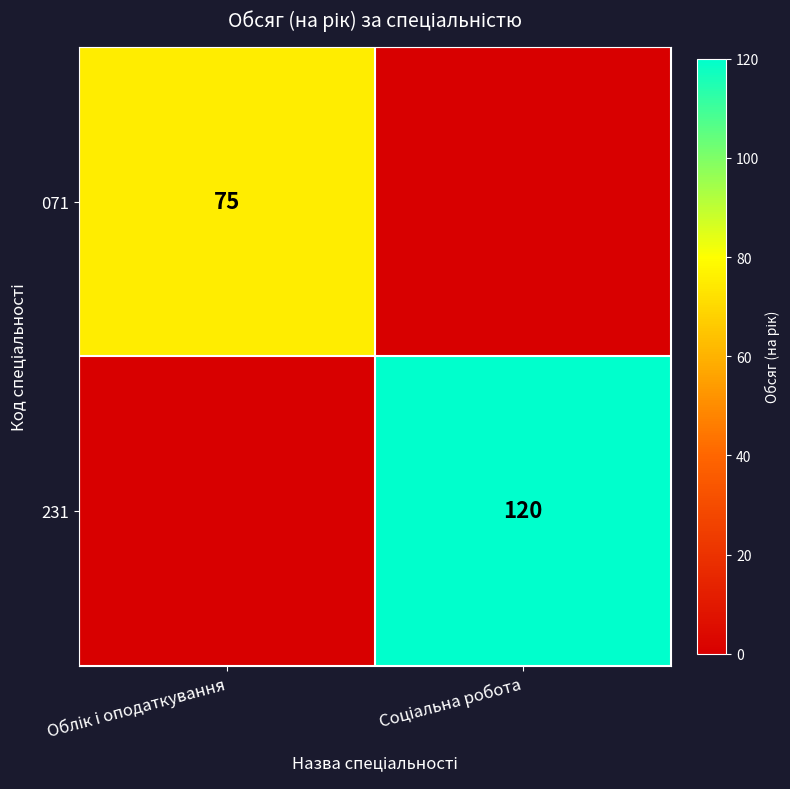

The value of 231 at Облік і оподаткування is 0. True or false?

True